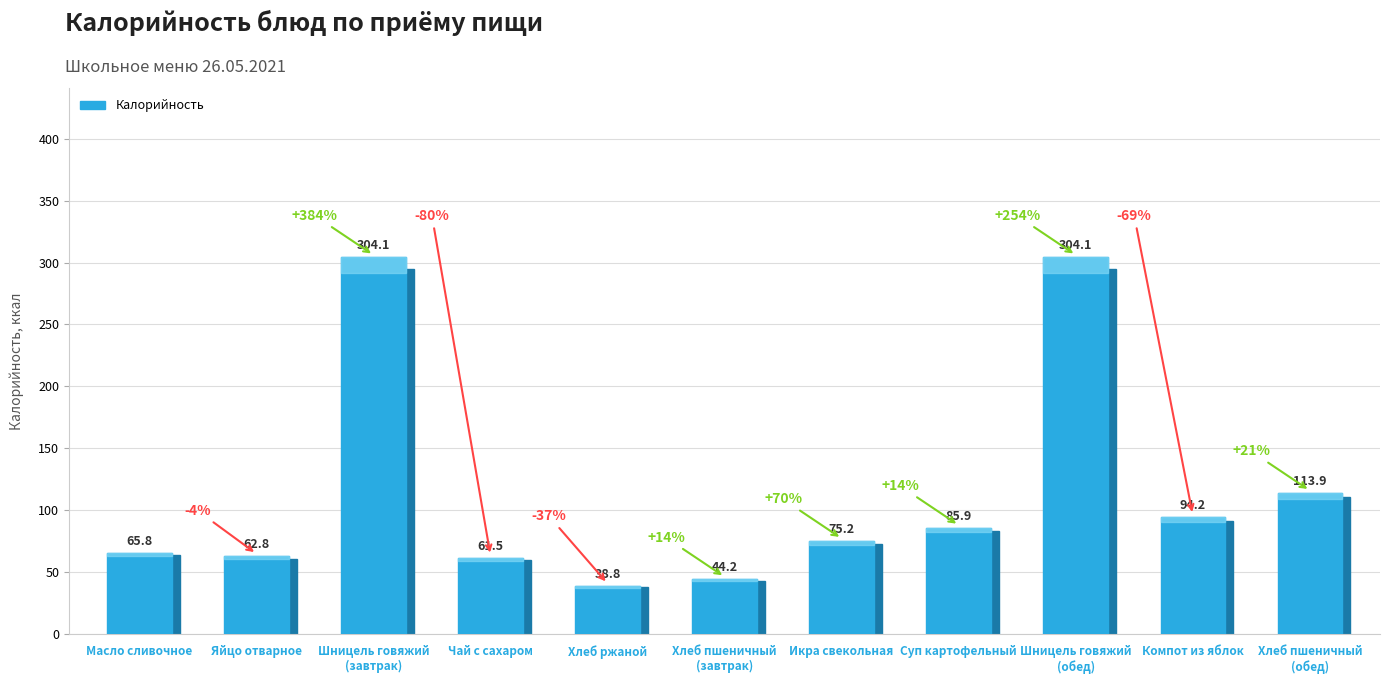

Reading left to right, list all the values displayed in this chart.

Масло сливочное=65.8	Яйцо отварное=62.8	Шницель говяжий
(завтрак)=304.1	Чай с сахаром=61.5	Хлеб ржаной=38.8	Хлеб пшеничный
(завтрак)=44.2	Икра свекольная=75.2	Суп картофельный=85.9	Шницель говяжий
(обед)=304.1	Компот из яблок=94.2	Хлеб пшеничный
(обед)=113.9